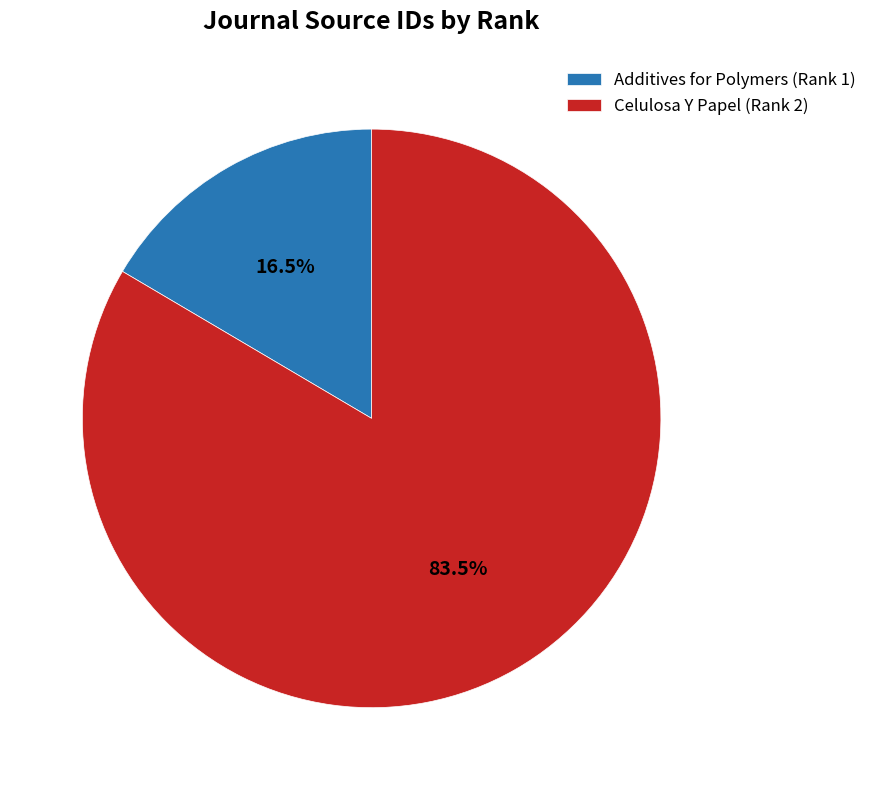

Approximately how many times larger is the value at Celulosa Y Papel (Rank 2) compared to Additives for Polymers (Rank 1)?

5.1